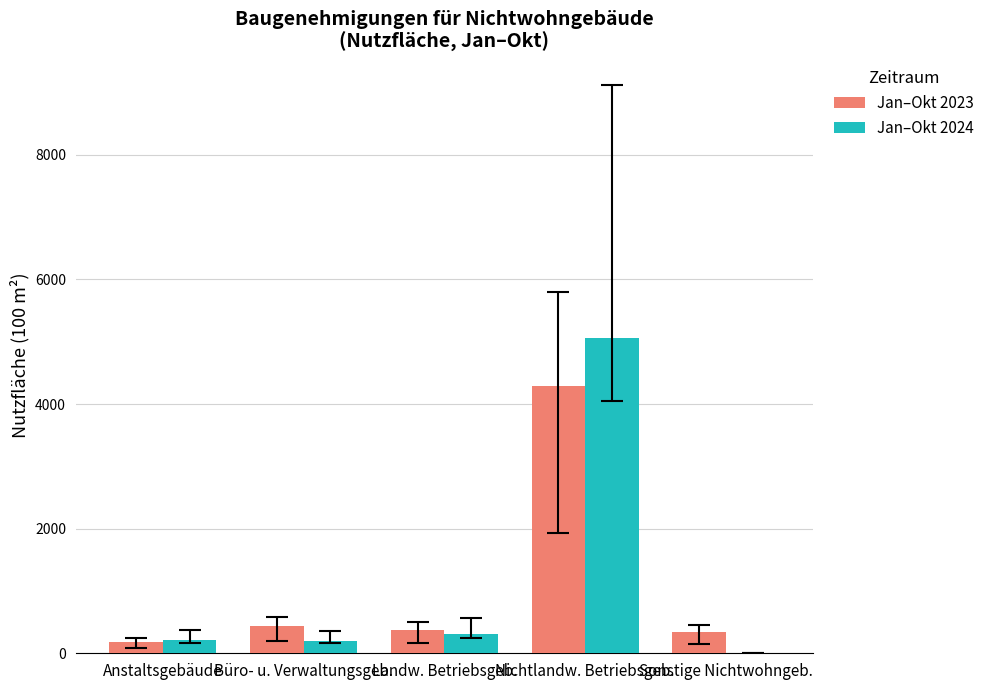

What is the sum of all Jan–Okt 2024 values?

5787.3